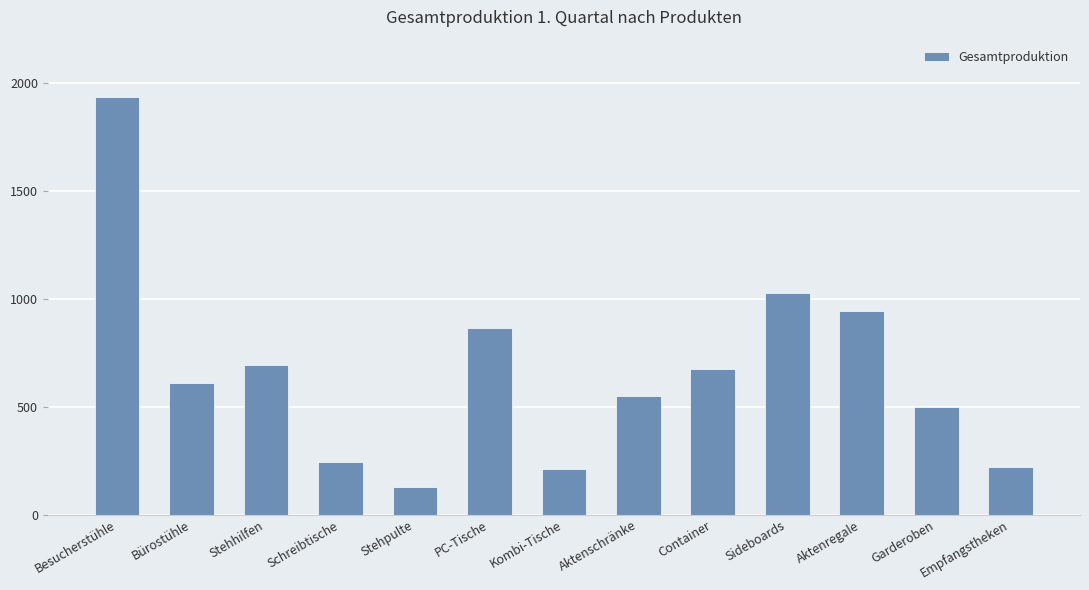

What is the label of the 7th bar from the left?

Kombi-Tische